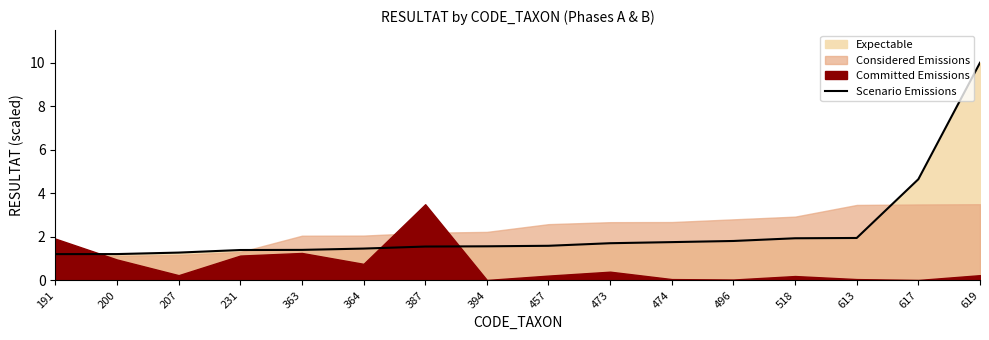

True or false: the data shows 1.5 at 364.

True